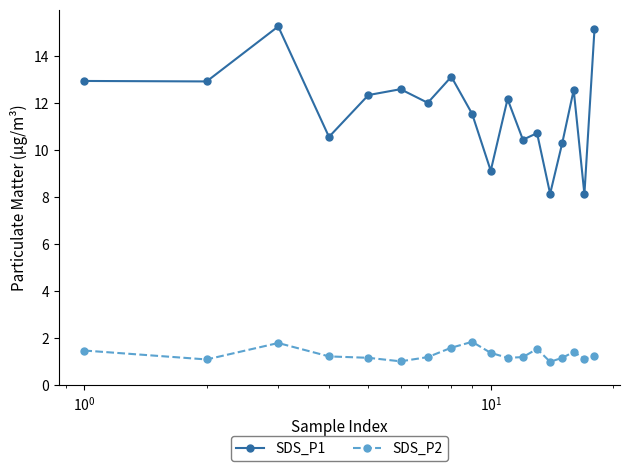

List the series in order of their peak value, highest first.

SDS_P1, SDS_P2